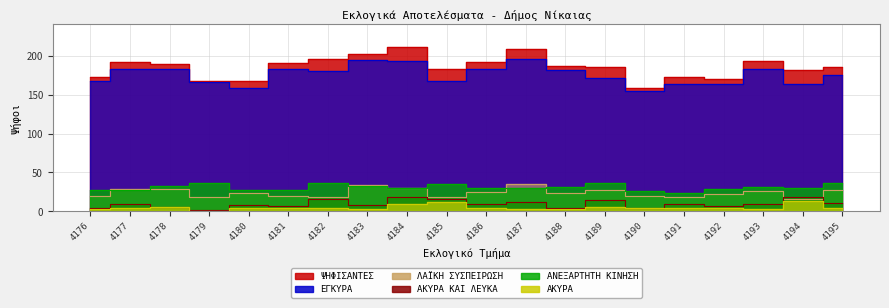

Where is the first local minimum for ΛΑΪΚΗ ΣΥΣΠΕΙΡΩΣΗ?

4179